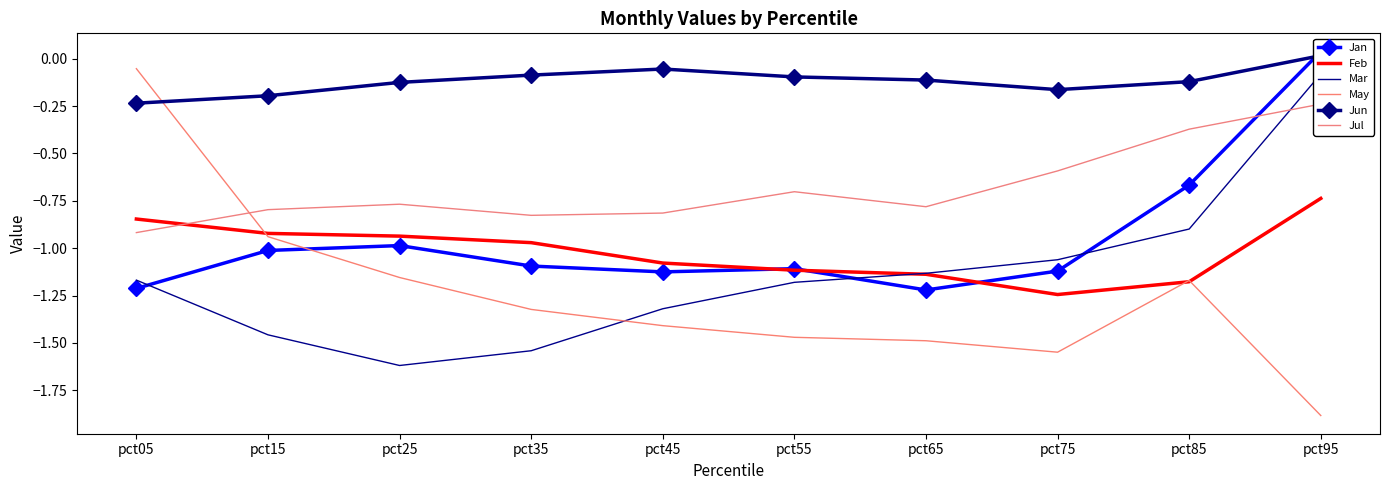

Which category has the lowest value in the Feb series?

pct75